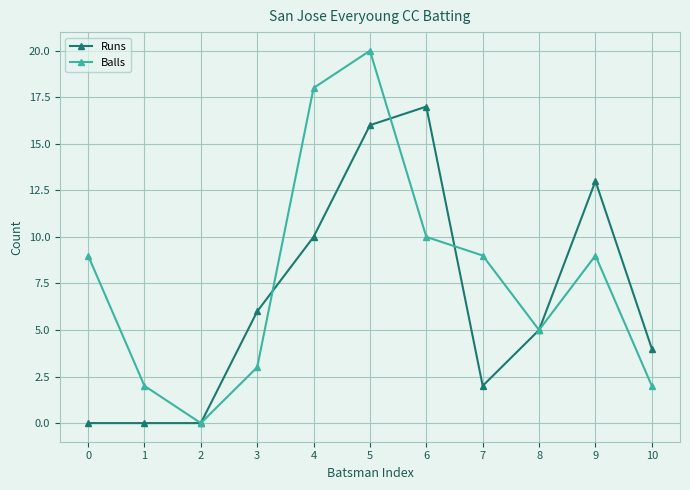

Where is the first local minimum for Balls?

2